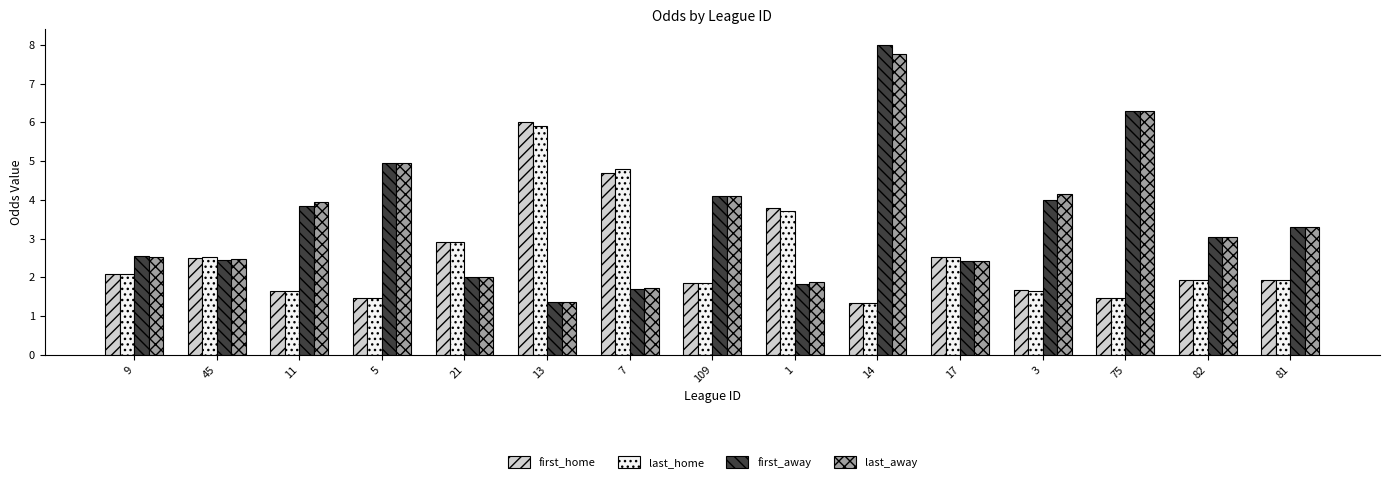

True or false: first_away has a value of 2.0 at 13.

False